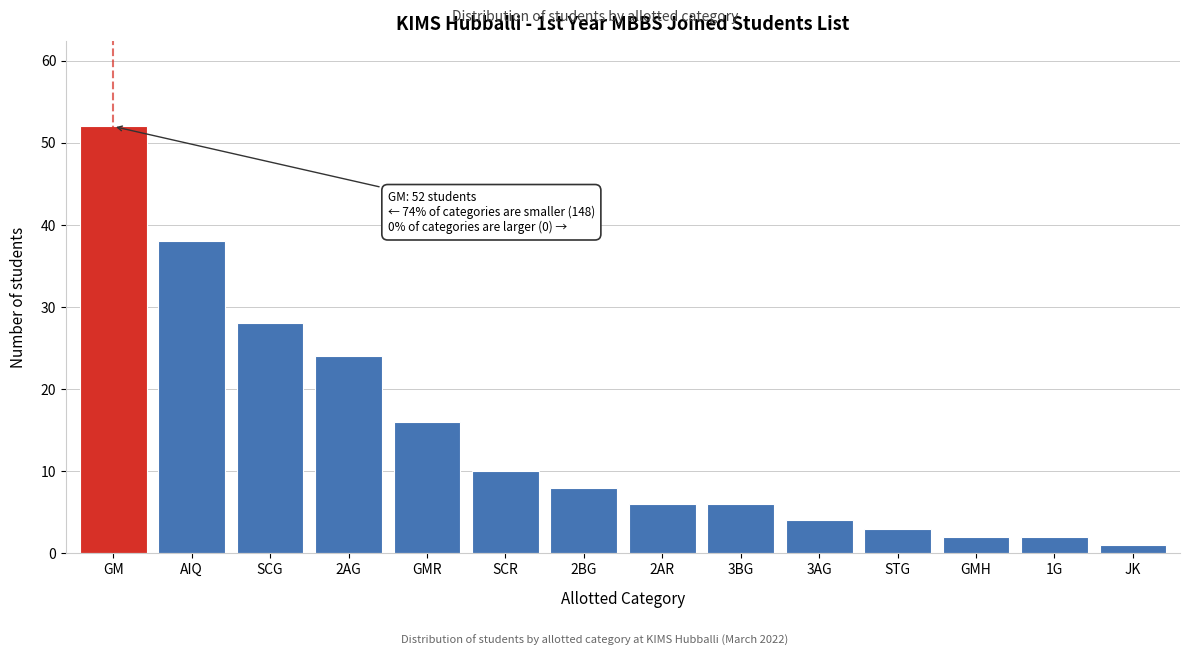

Reading left to right, what are all the values shown in this chart?

GM=52	AIQ=38	SCG=28	2AG=24	GMR=16	SCR=10	2BG=8	2AR=6	3BG=6	3AG=4	STG=3	GMH=2	1G=2	JK=1